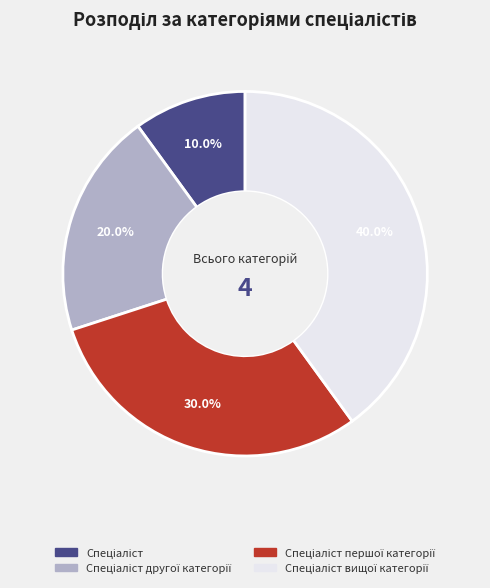

Is there a majority slice in this chart?

No